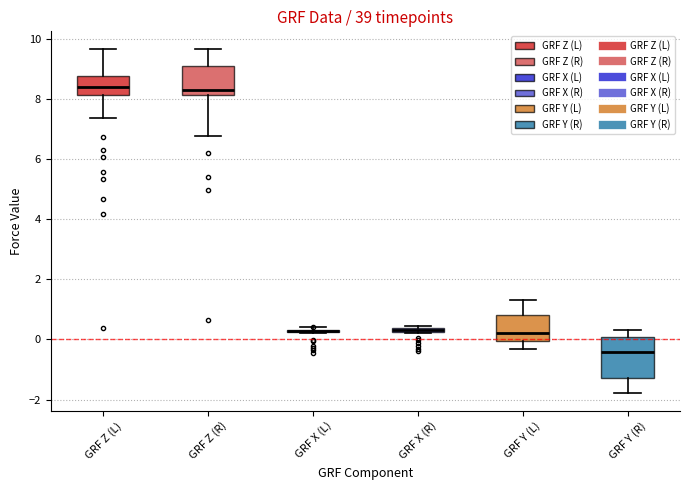

Where is the lower edge of the box for GRF Y (L) on the y-axis? The values are not printed on the chart, so give them approximately, as read against the axis.

0.0